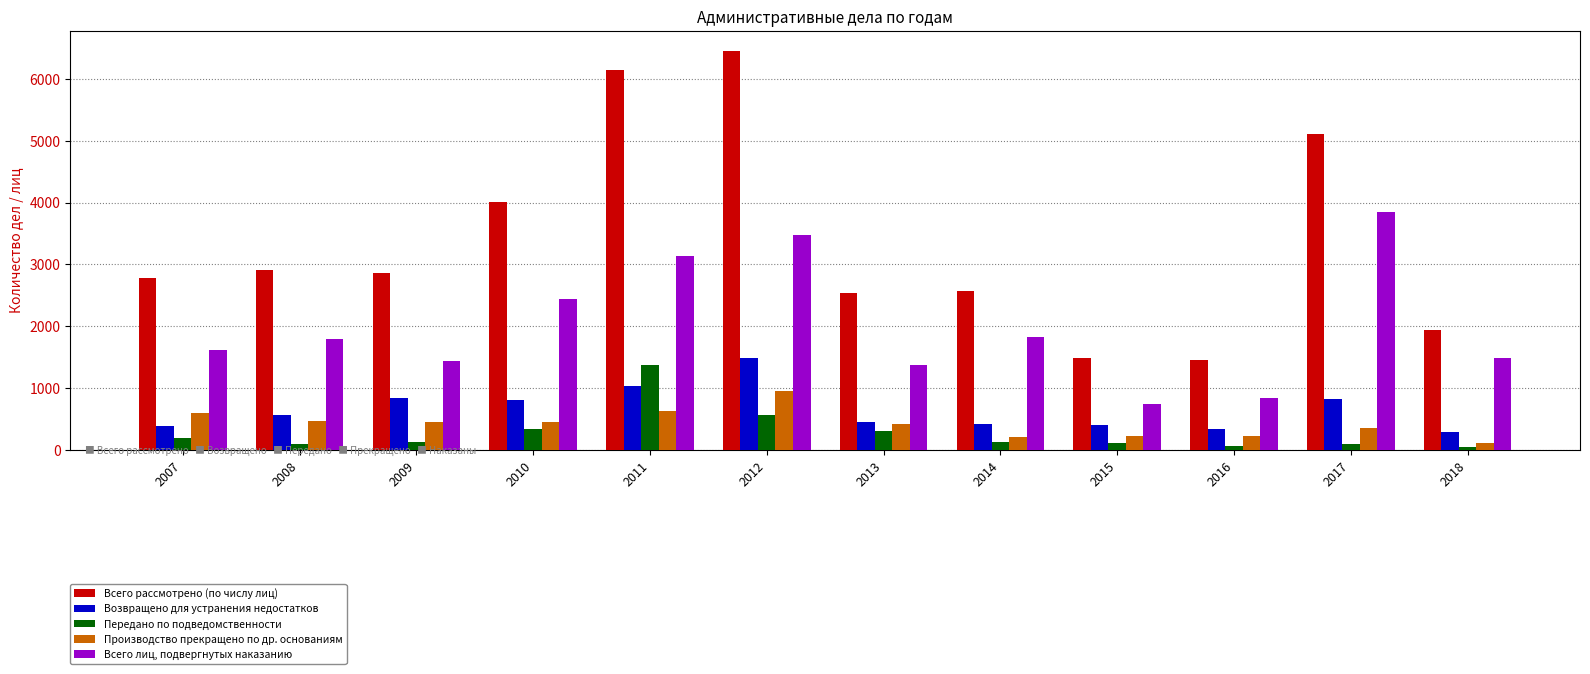

Rank the series by their maximum value, from lowest to highest.

Производство прекращено по др. основаниям, Передано по подведомственности, Возвращено для устранения недостатков, Всего лиц, подвергнутых наказанию, Всего рассмотрено (по числу лиц)